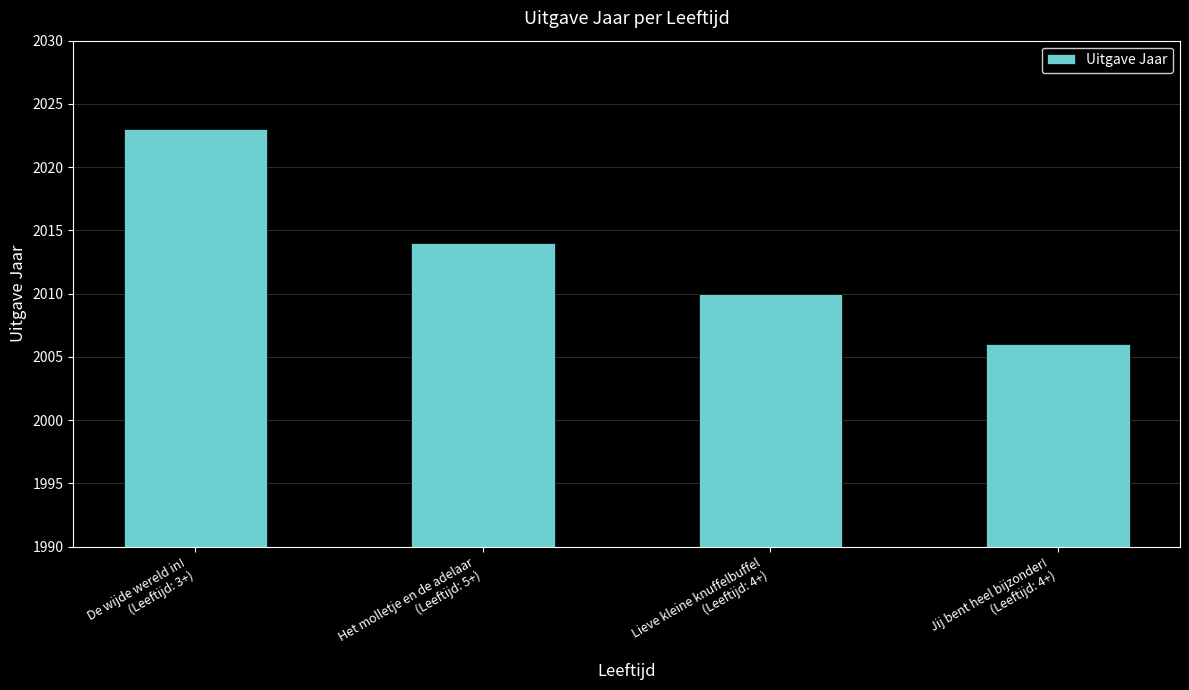

What is the change in value from Het molletje en de adelaar
(Leeftijd: 5+) to Jij bent heel bijzonder!
(Leeftijd: 4+)?

-8